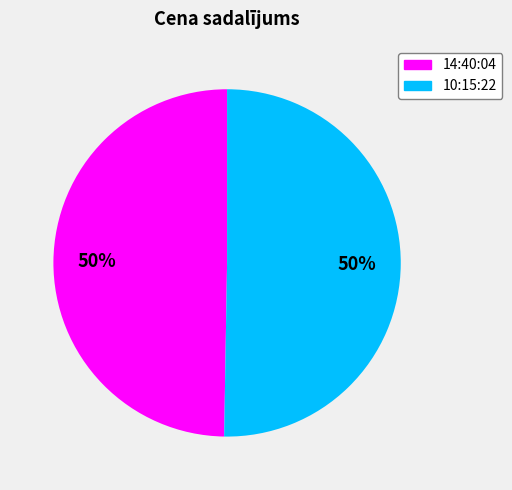

Is it true that 14:40:04 is 50% of the pie?

True